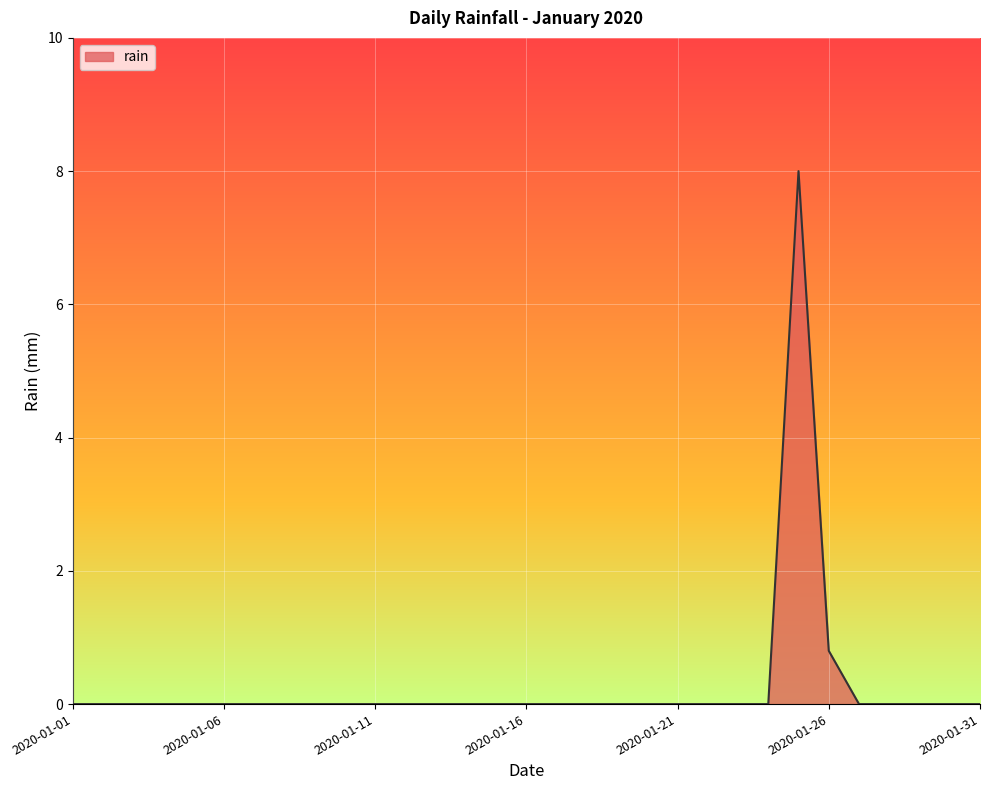

Reading left to right, what are all the values shown in this chart?

0.0	0.0	0.0	0.0	0.0	0.0	0.0	0.0	0.0	0.0	0.0	0.0	0.0	0.0	0.0	0.0	0.0	0.0	0.0	0.0	0.0	0.0	0.0	0.0	8.0	0.8	0.0	0.0	0.0	0.0	0.0